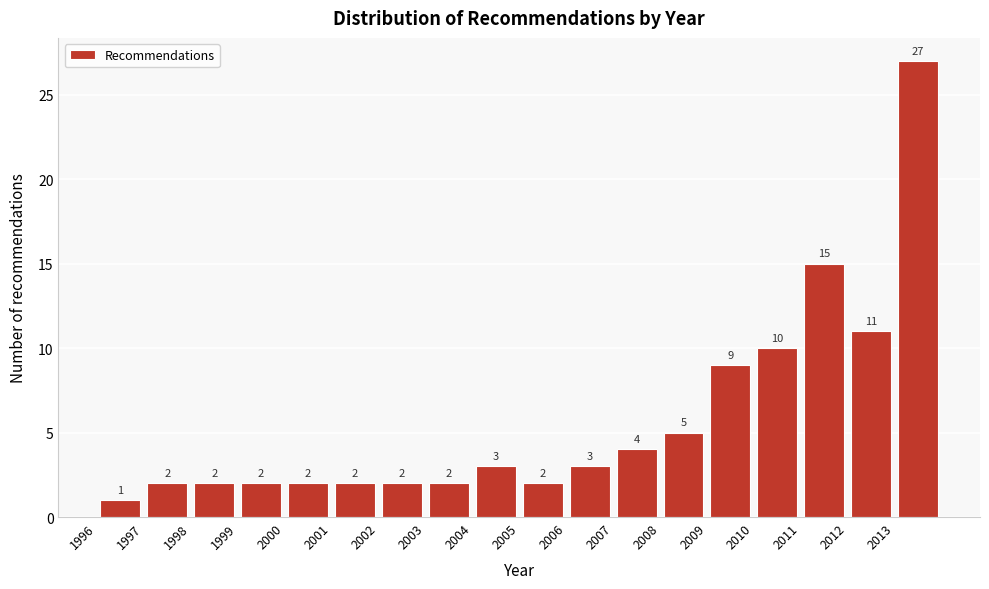

Reading left to right, list every bar in this chart as the range it spans on the x-axis followed by its height.

1996 to 1997: 1
1997 to 1998: 2
1998 to 1999: 2
1999 to 2000: 2
2000 to 2001: 2
2001 to 2002: 2
2002 to 2003: 2
2003 to 2004: 2
2004 to 2005: 3
2005 to 2006: 2
2006 to 2007: 3
2007 to 2008: 4
2008 to 2009: 5
2009 to 2010: 9
2010 to 2011: 10
2011 to 2012: 15
2012 to 2013: 11
2013 to 2014: 27